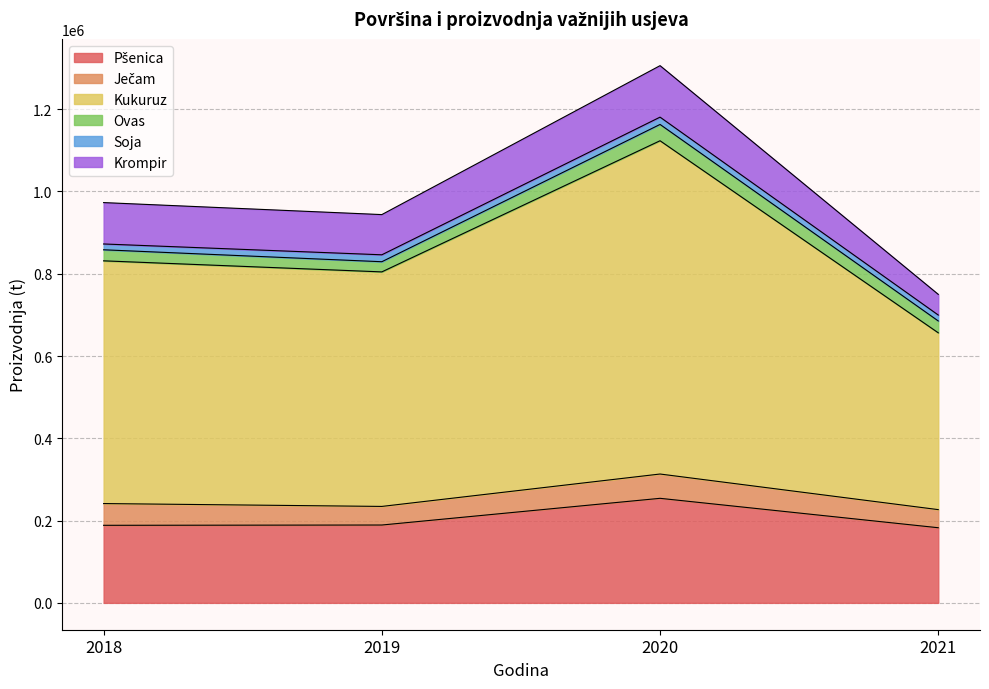

At which label does Krompir reach its minimum?

2021